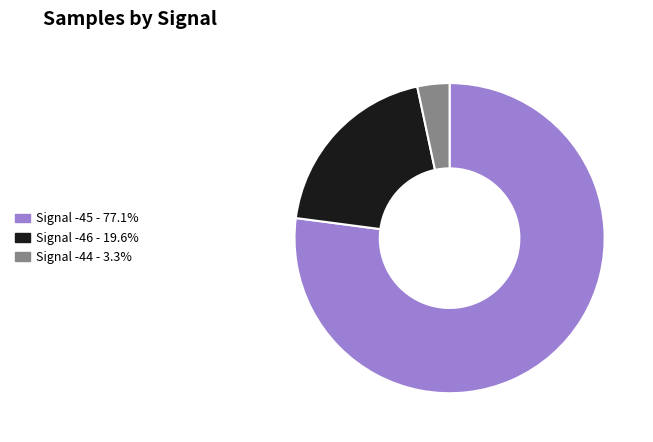

Is there any slice that represents more than half of the pie?

Yes